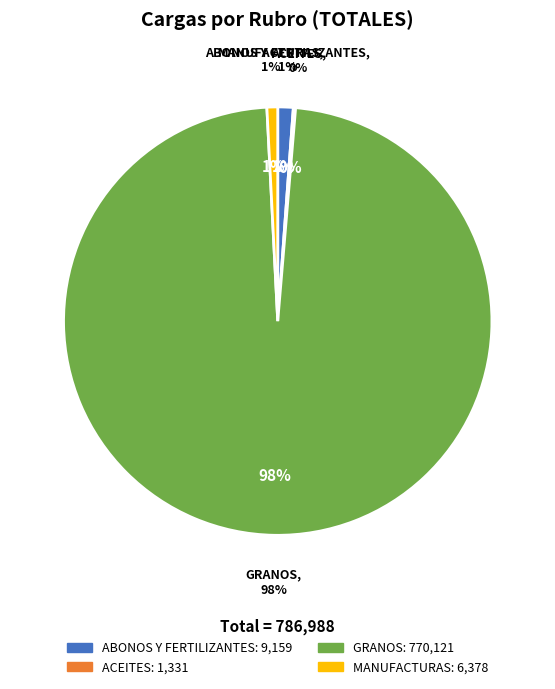

To the nearest percent, what is the combined percentage of ACEITES and ABONOS Y FERTILIZANTES?

1%